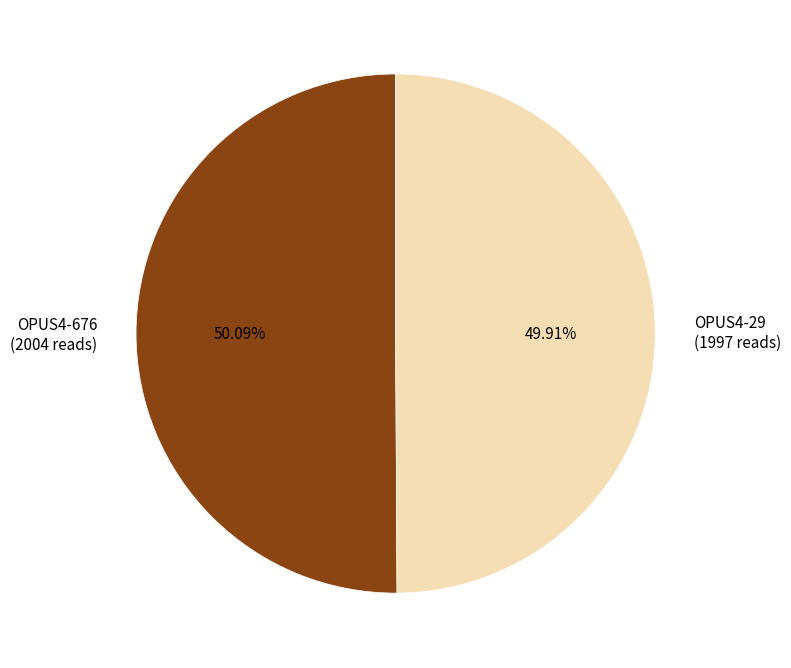

What portion of the pie excludes OPUS4-676?

49.9%